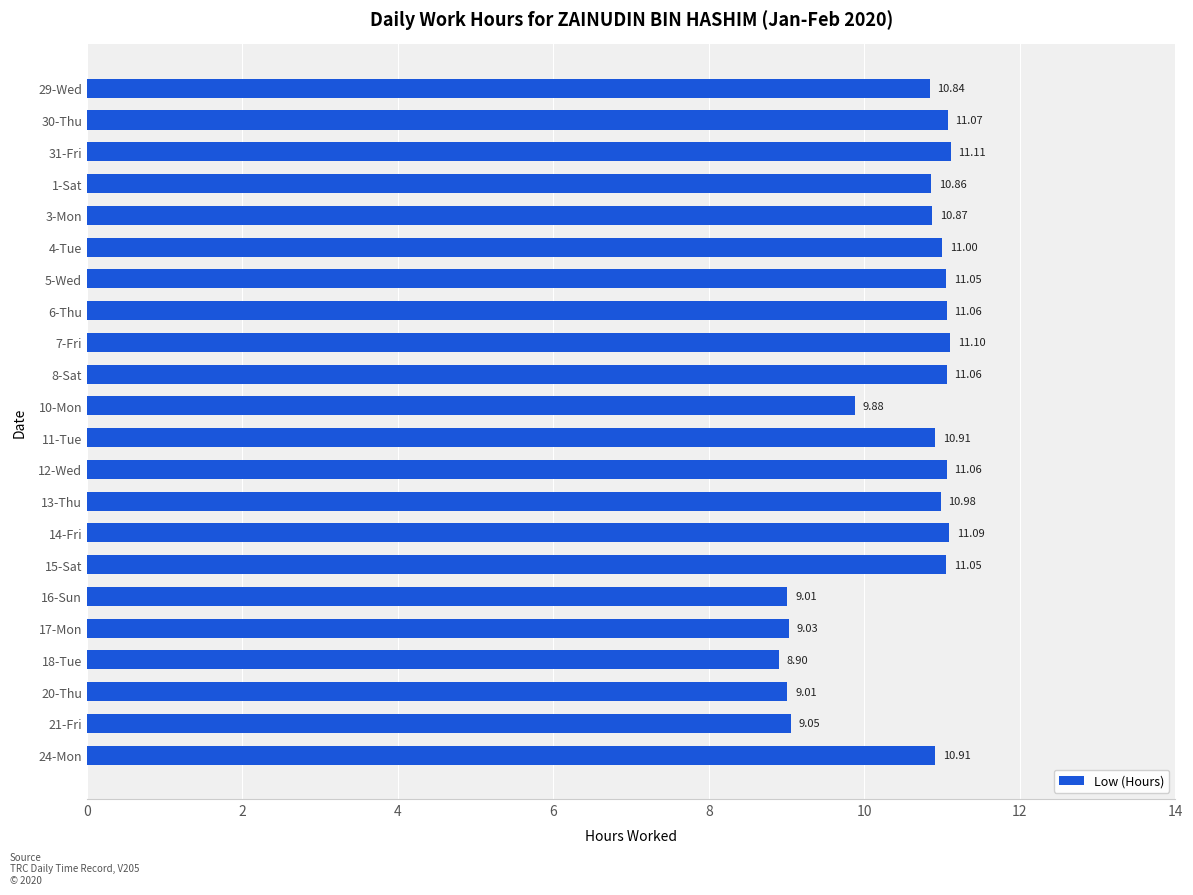

How many series are shown in this chart?

1